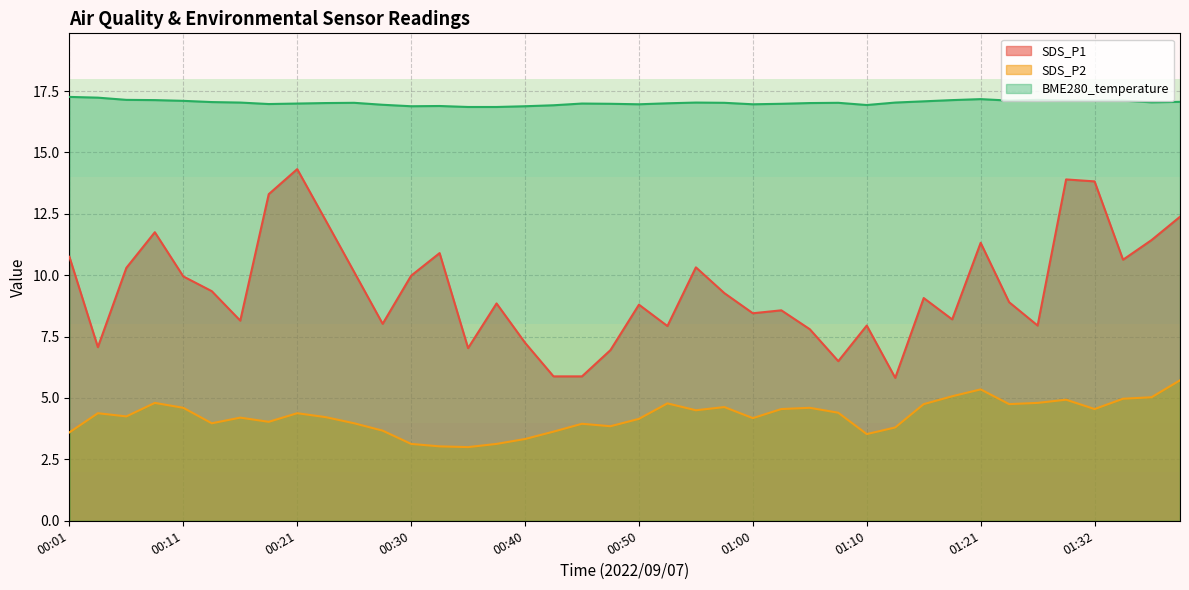

Between 01:05 and 00:33, which is larger?

01:05